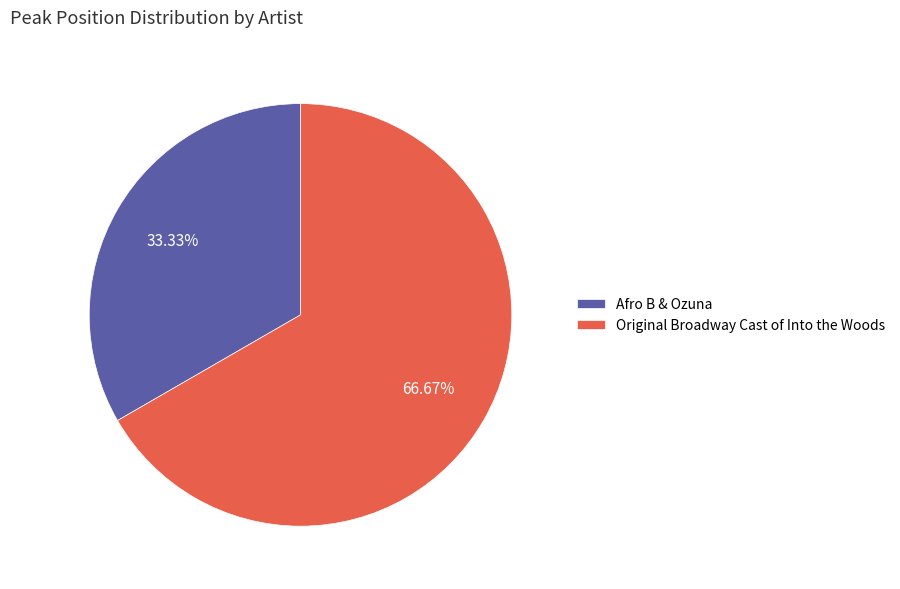

Combined, do Afro B & Ozuna and Original Broadway Cast of Into the Woods account for over 50%?

Yes